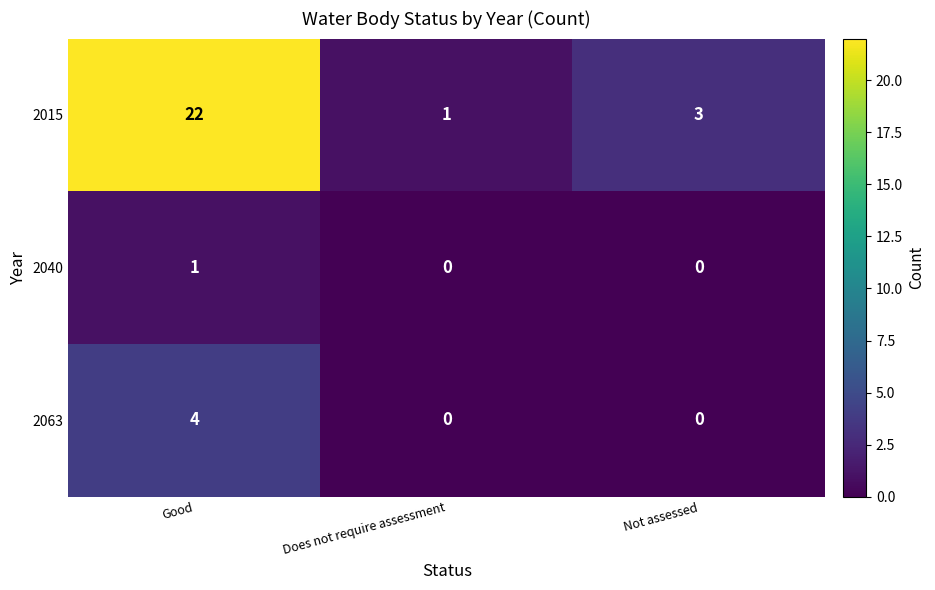

Is it true that 2063 equals -2 at Does not require assessment?

False